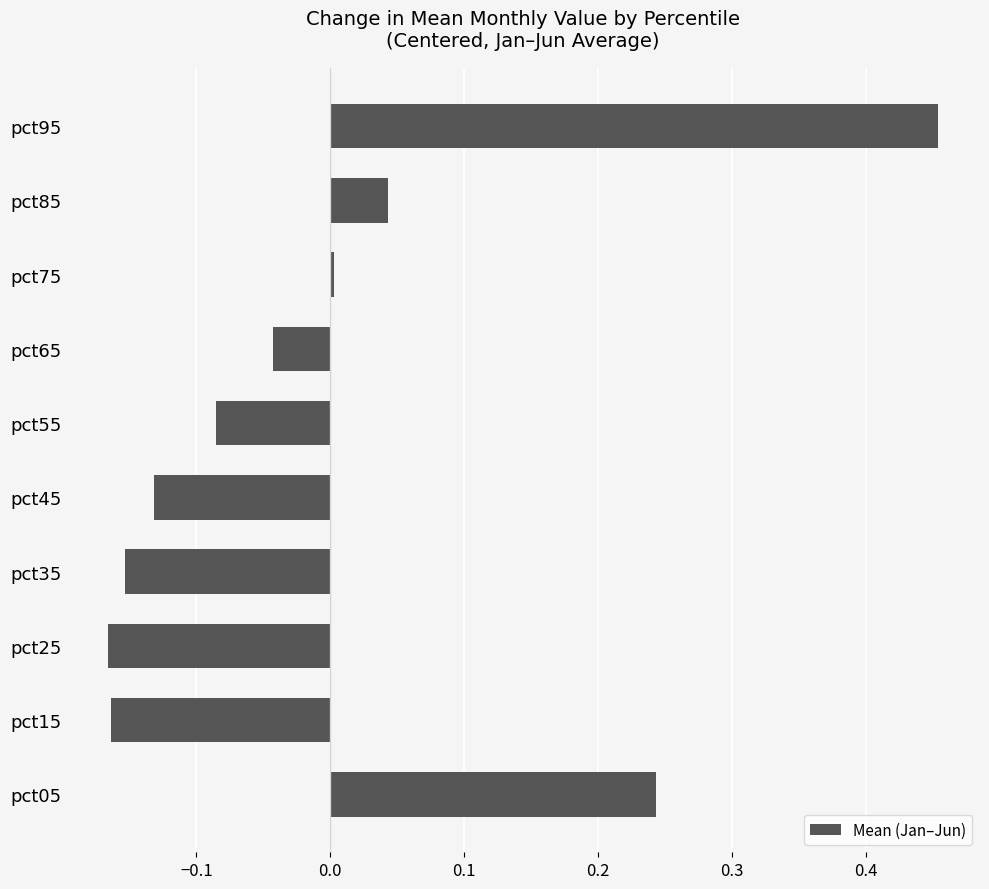

Which category has the highest value across all series?

pct95